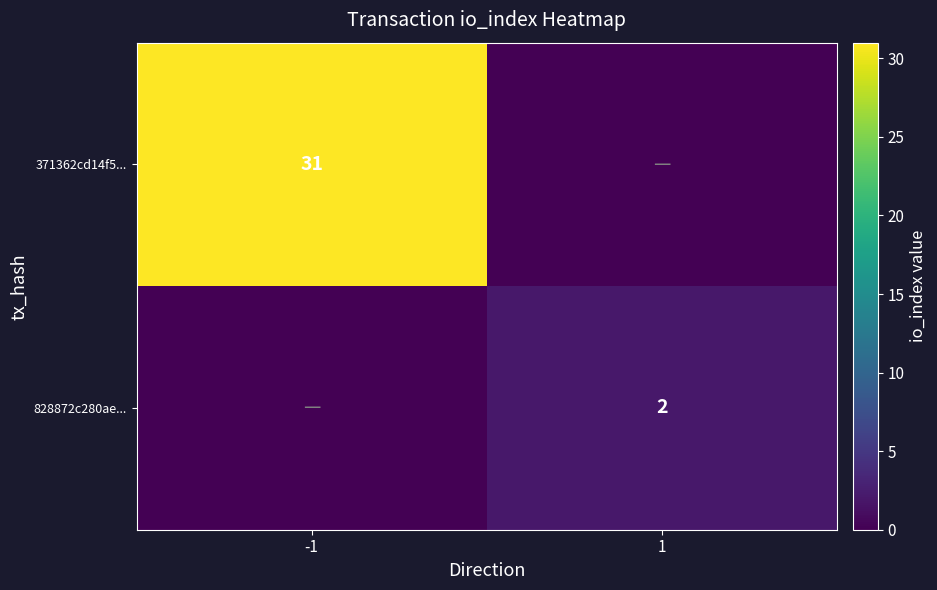

Is it true that 828872c280ae... equals 2 at 1?

True